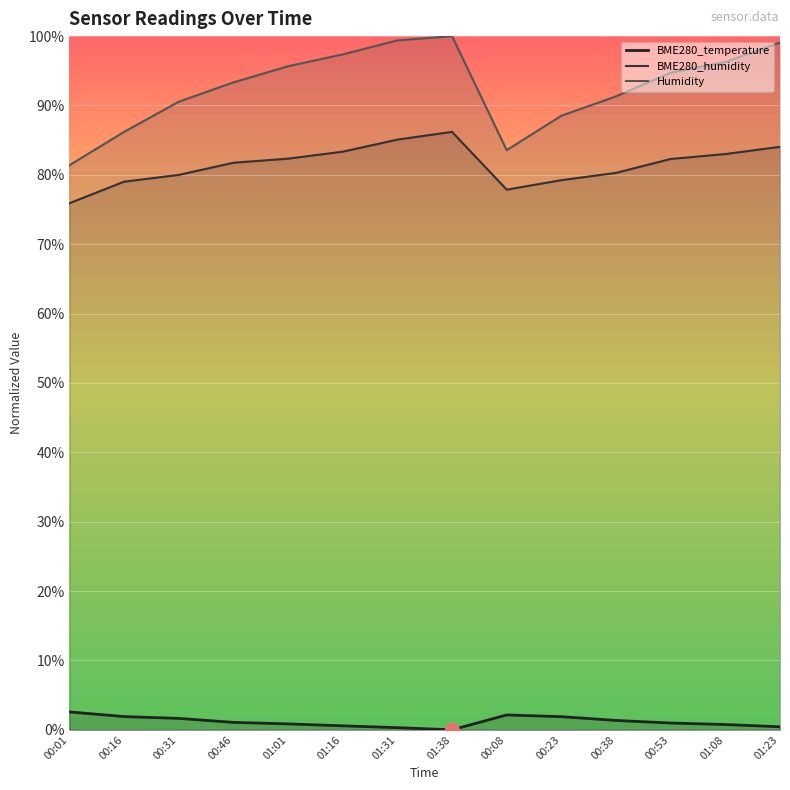

How many lines are shown in the chart?

3